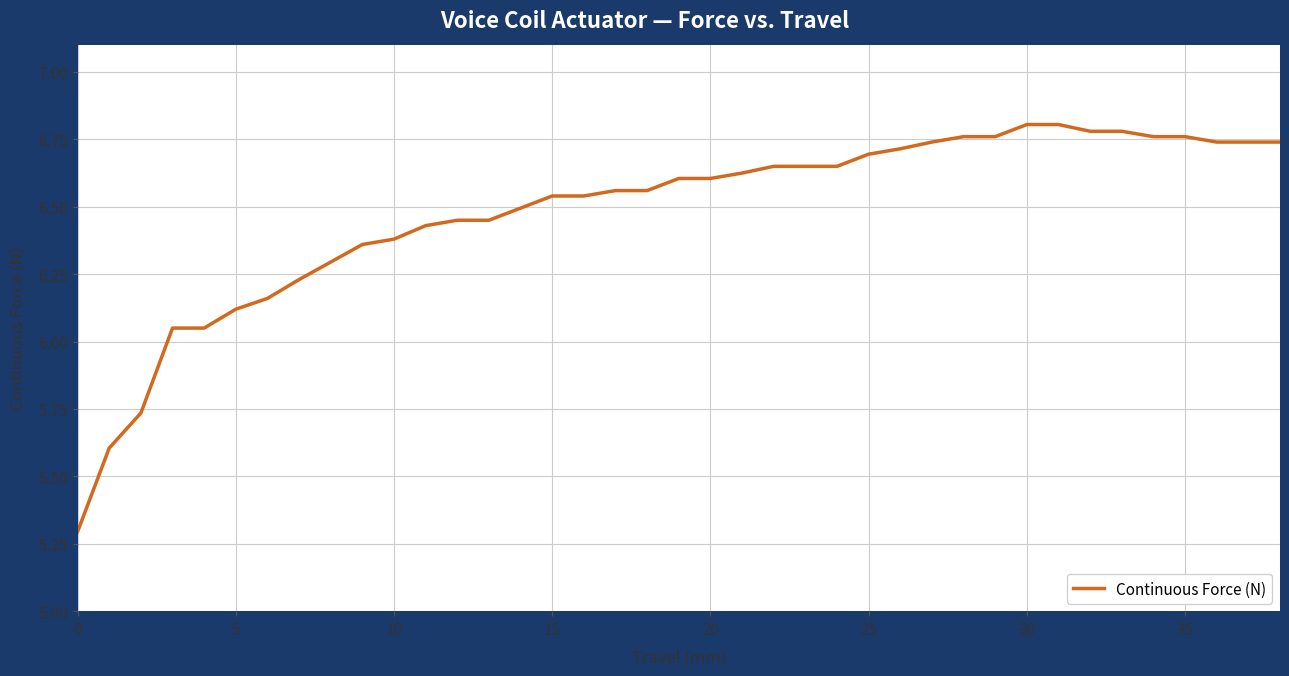

What is the minimum value shown in the chart?

5.3